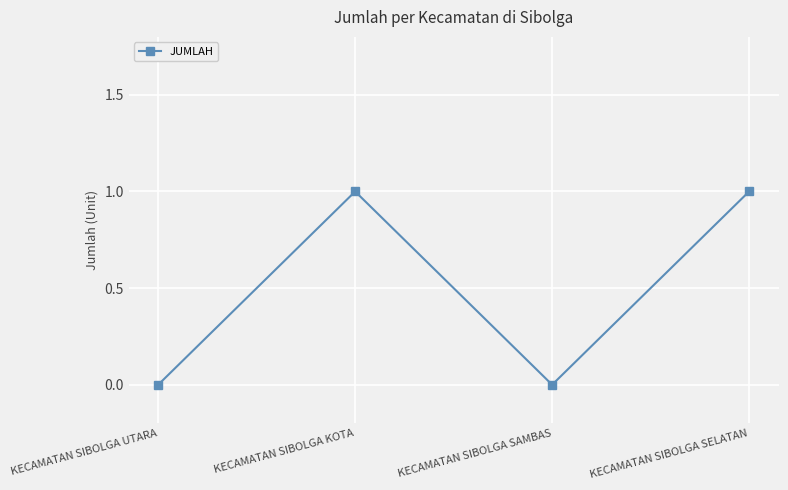

How many series are shown in this chart?

1